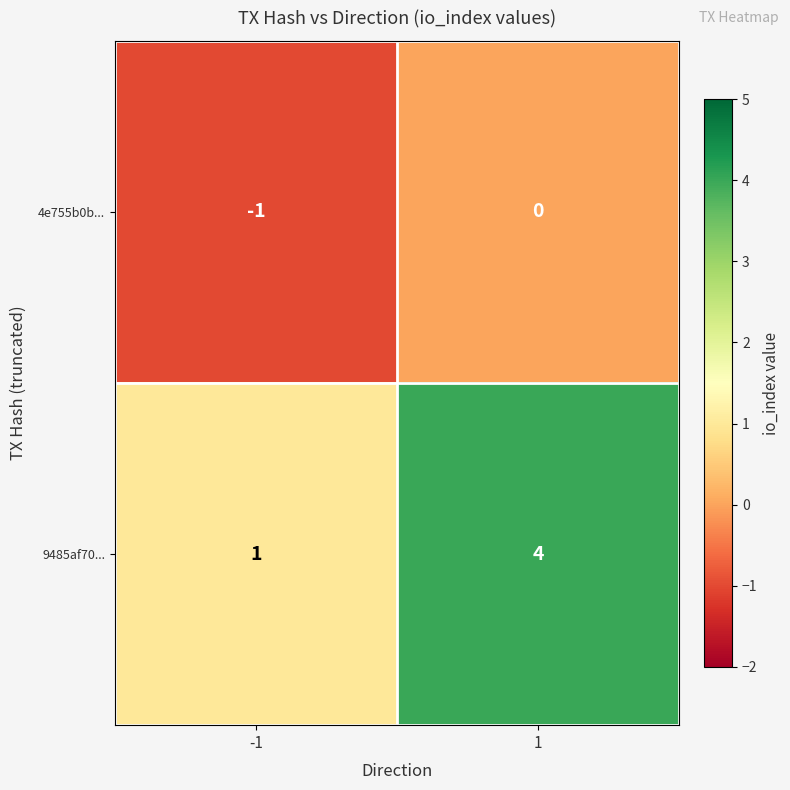

Is the value of 4e755b0b... at 1 greater than the value of 9485af70... at 1?

No